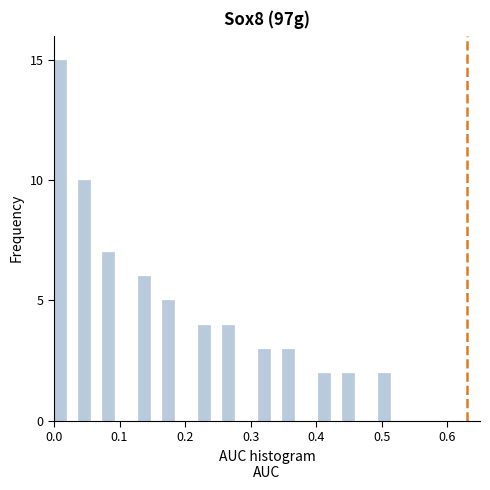

Around what value on the x-axis is the tallest bar? Give the approximate position of its centre, as read against the axis.

0.01